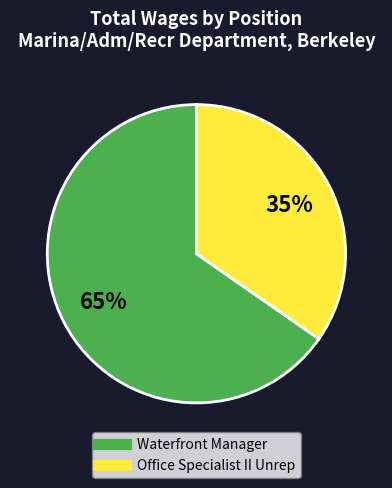

To the nearest percent, what is the combined percentage of Waterfront Manager and Office Specialist II Unrep?

100%